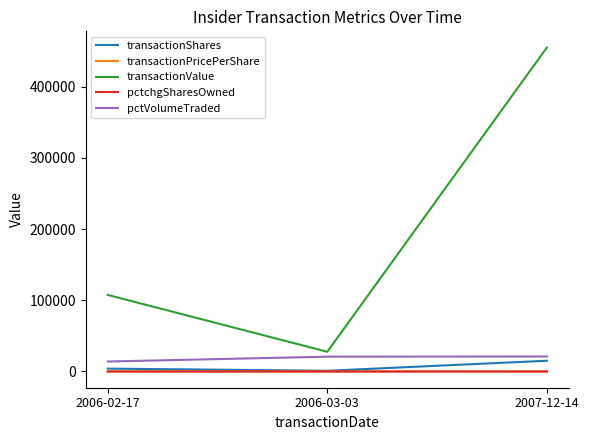

How many lines are shown in the chart?

5